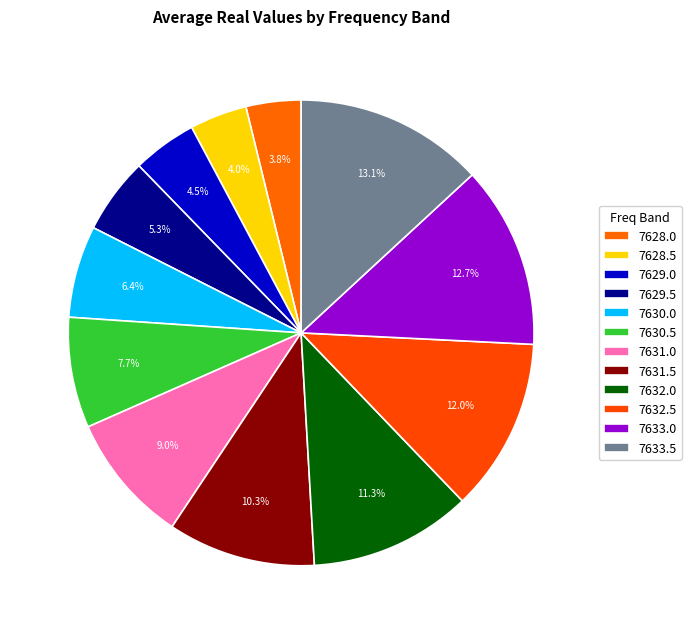

To the nearest percent, what is the combined percentage of 7632.5 and 7633.5?

25%